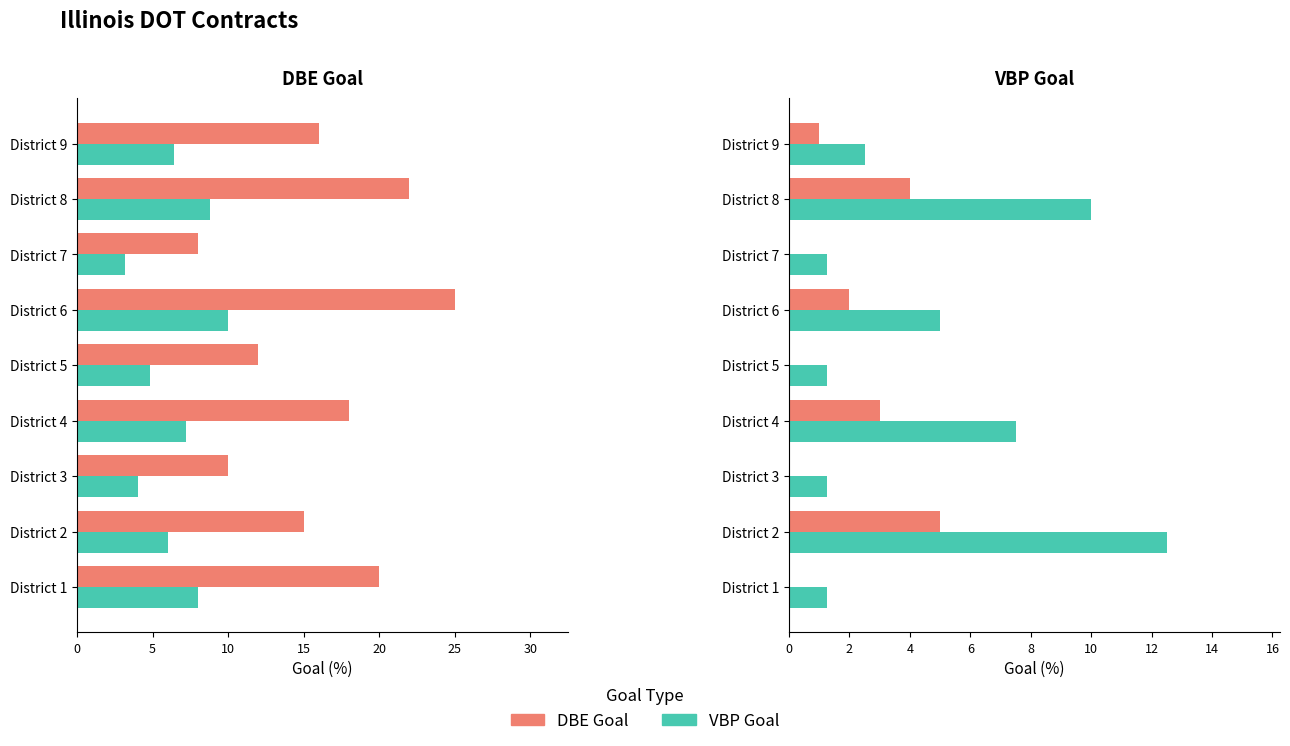

How many data points in VBP Goal (scaled) are less than 6?

3